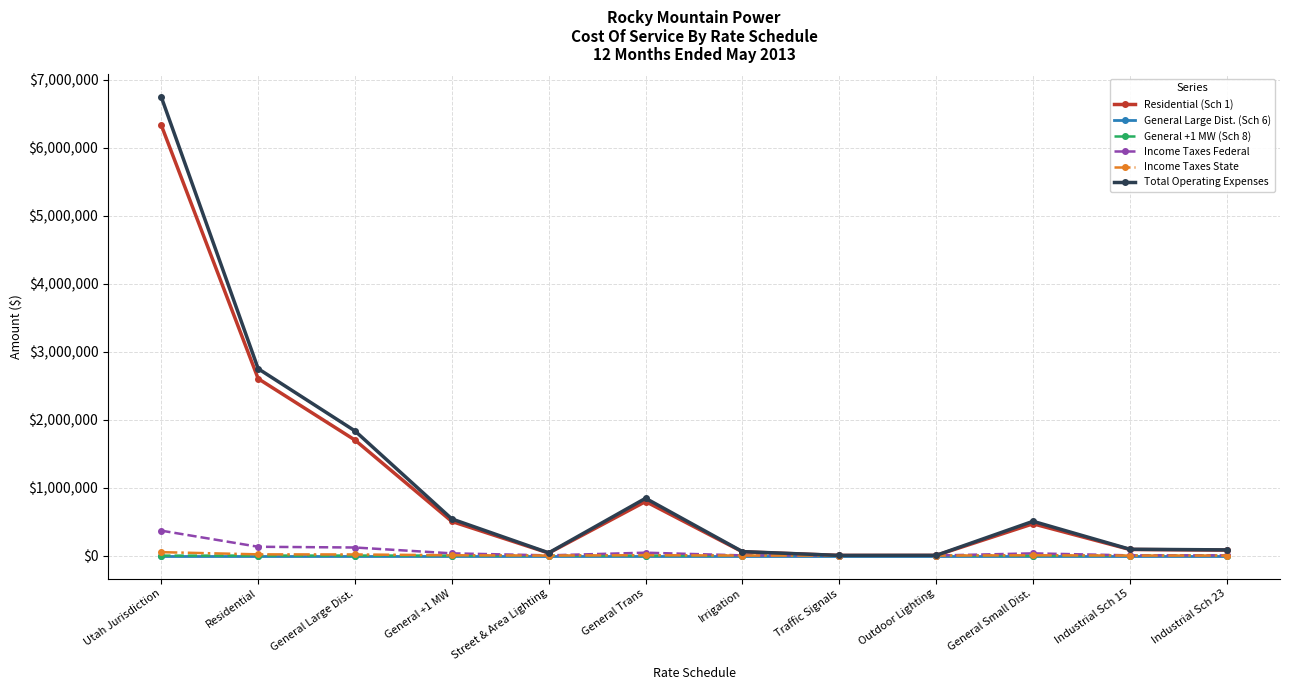

Is it true that General Large Dist. (Sch 6) equals 0.0 at Industrial Sch 15?

True